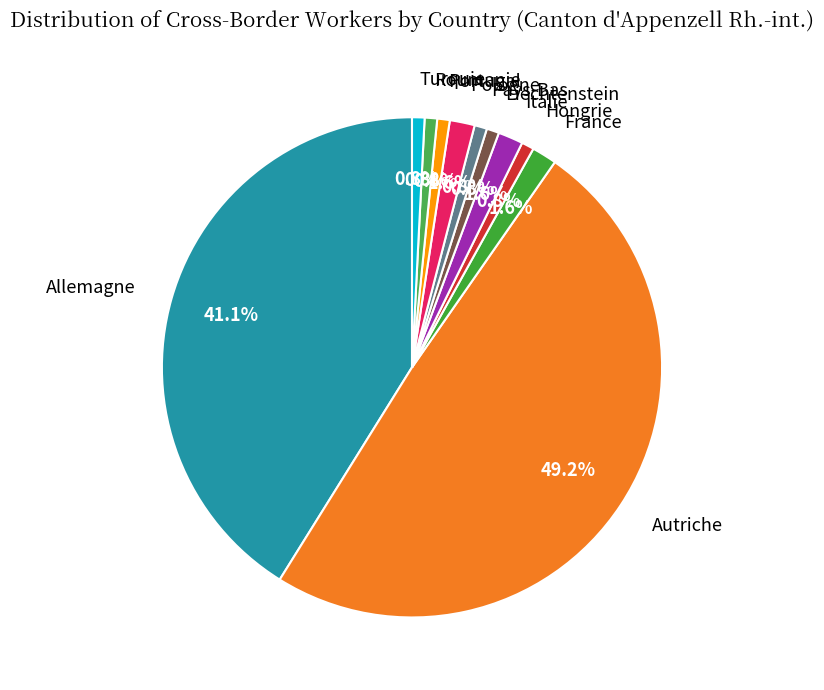

What is the total percentage of Hongrie and Portugal?

1.6%